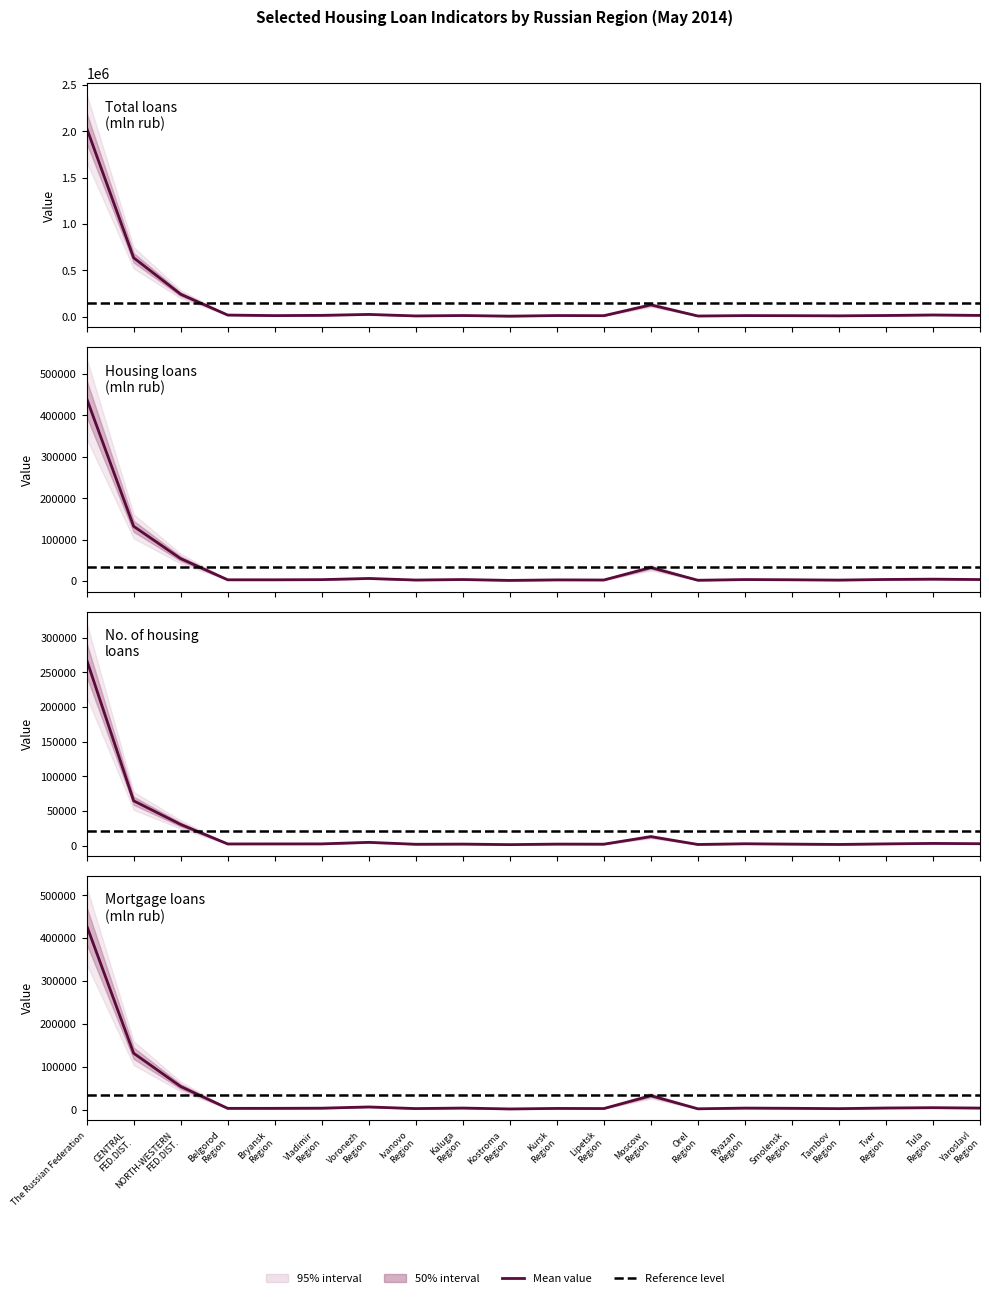

Where is Number of housing loans nearest to the value 134769?

CENTRAL FED.DIST.